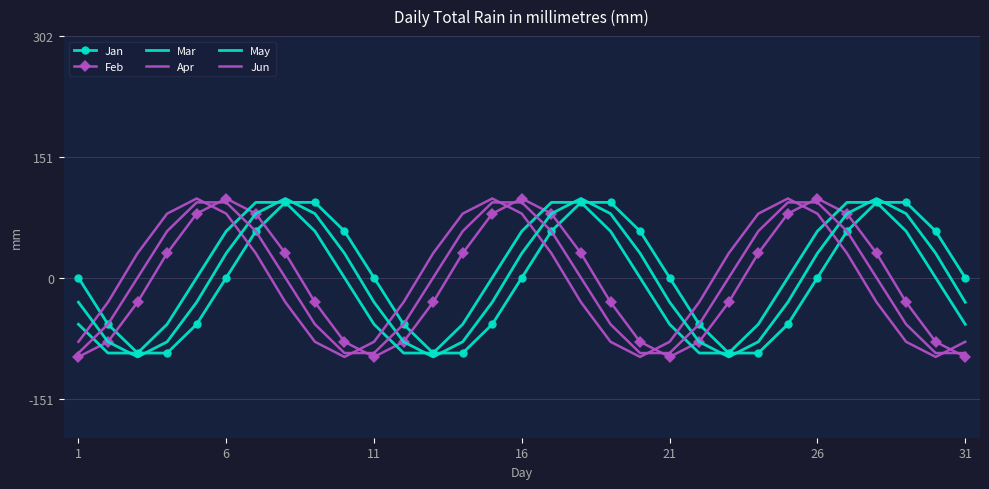

How many interior local valleys does the May series have?

3